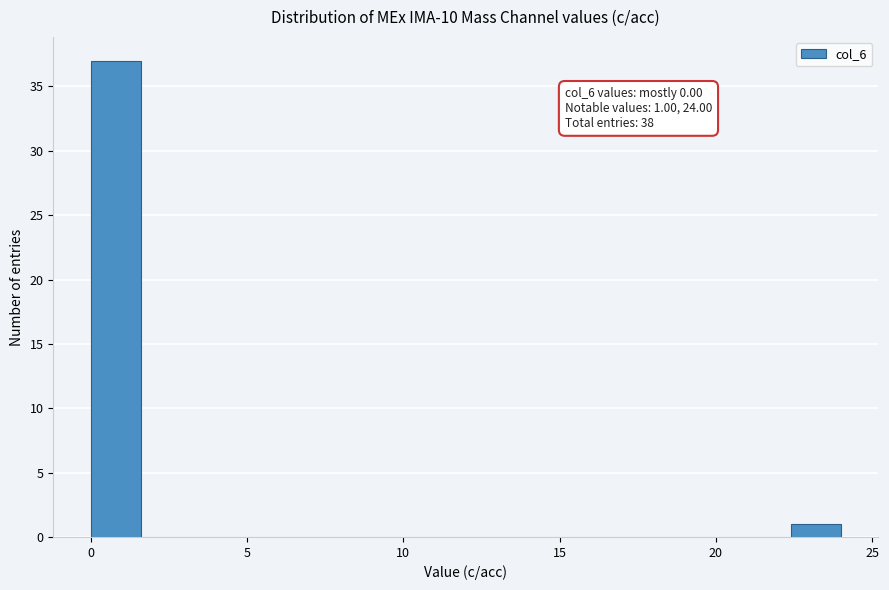

Around what value on the x-axis is the tallest bar? Give the approximate position of its centre, as read against the axis.

1.0